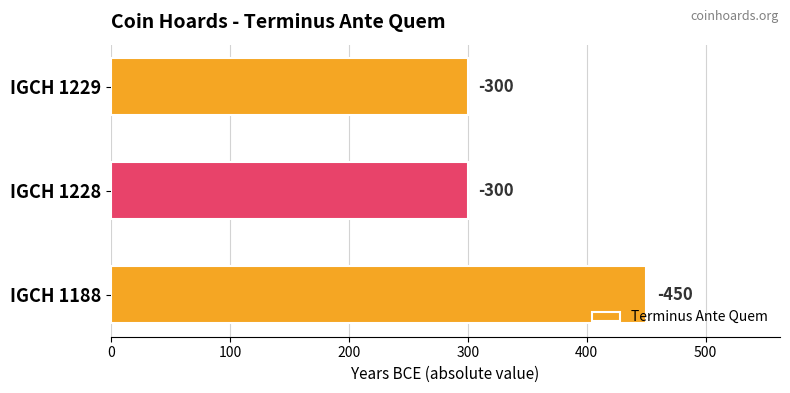

Does the chart contain any negative values?

No